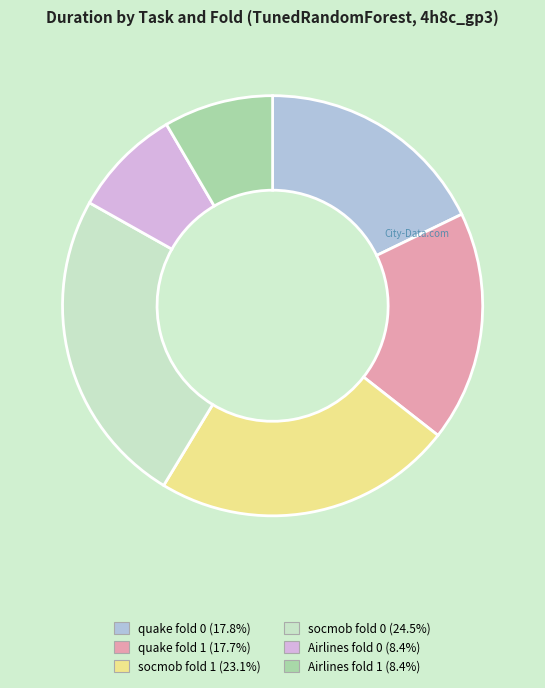

Does socmob fold 0 represent more than half of the total?

No